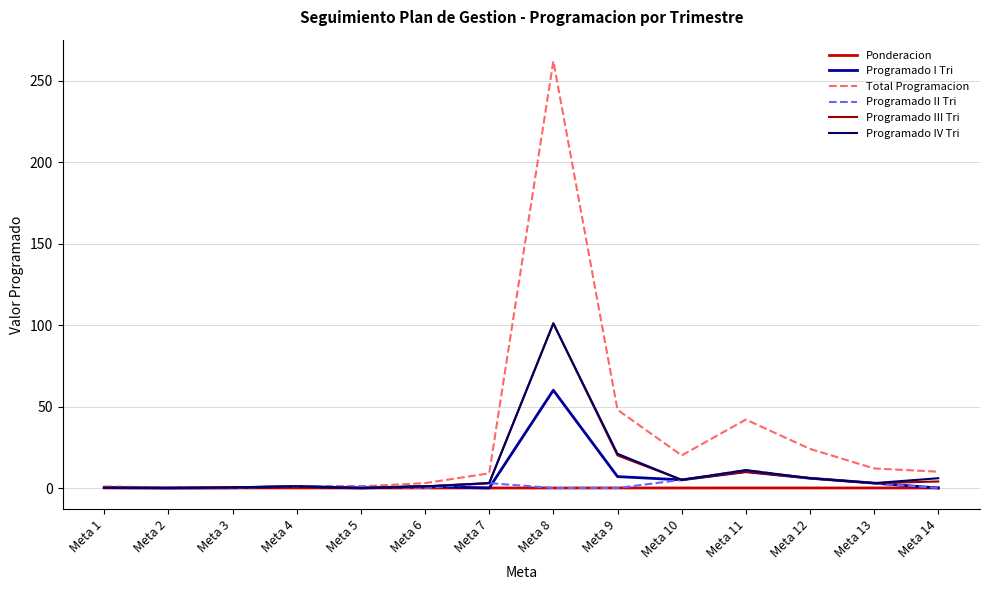

How many lines are shown in the chart?

6